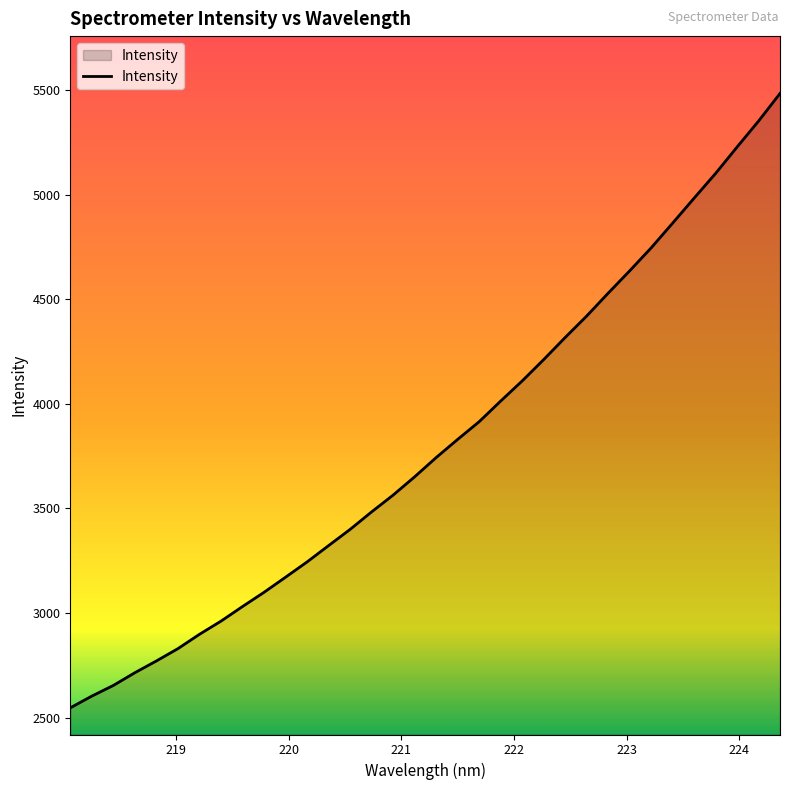

Does the chart have visible grid lines?

No